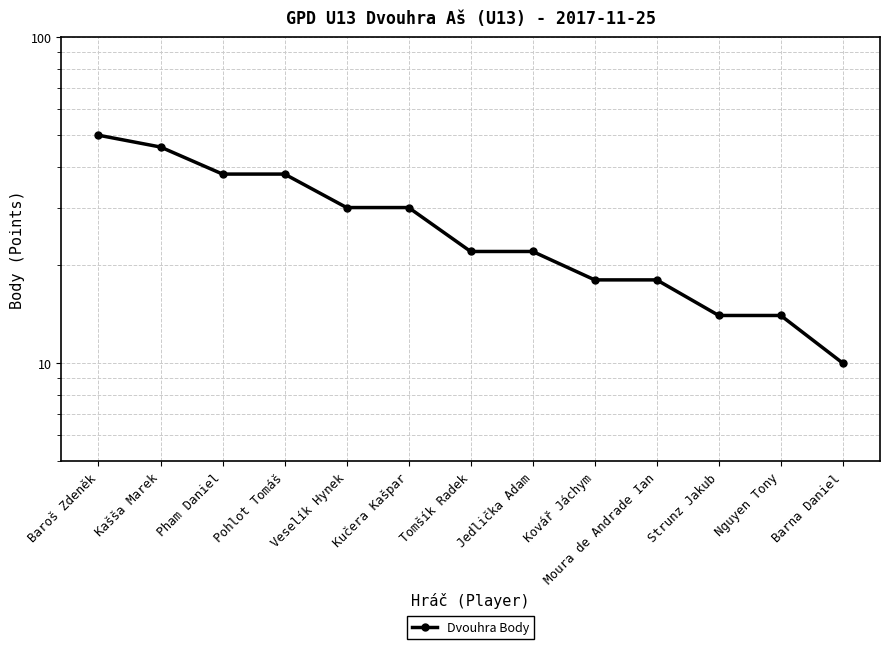

True or false: there are more than 2 points higher than both neighbors.

False